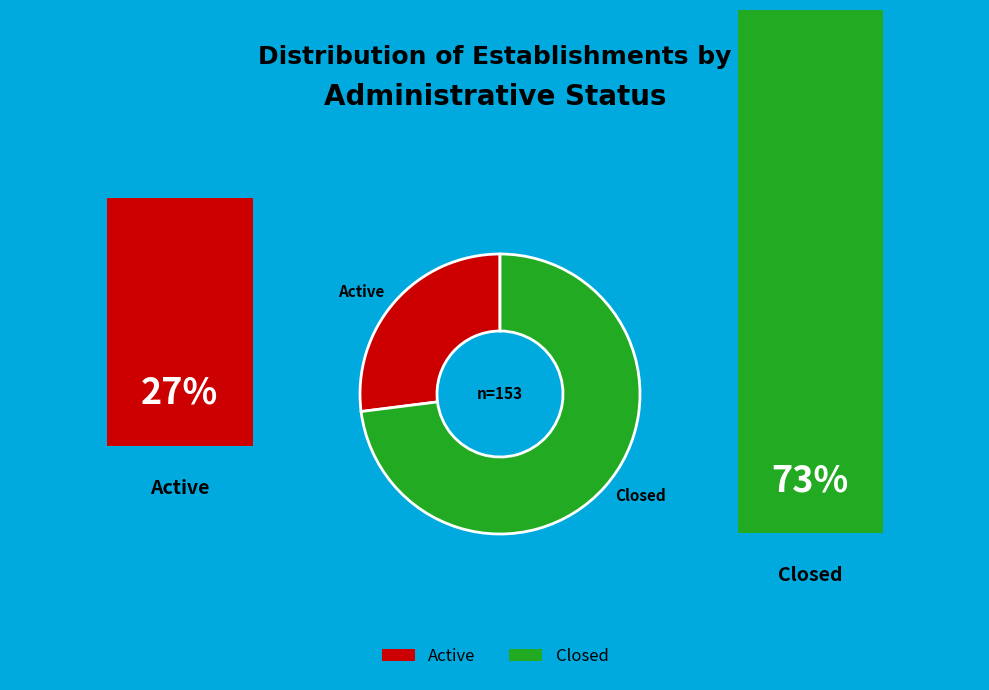

How many segments does this pie chart have?

2